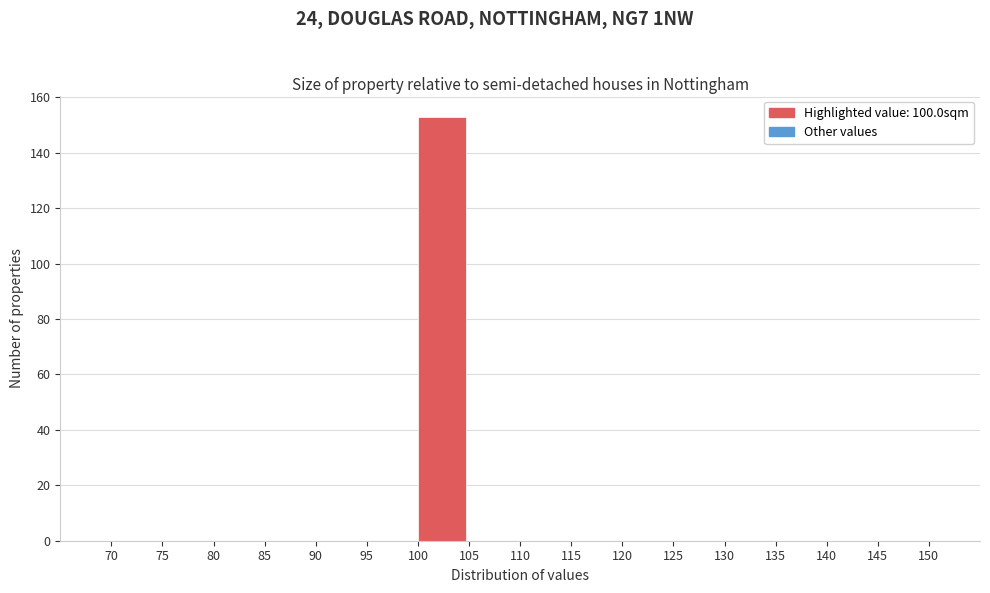

Reading left to right, list every bar in this chart as the range it spans on the x-axis followed by its height. The values are not printed on the chart, so give them approximately, as read against the axis.

70 to 75: 0
75 to 80: 0
80 to 85: 0
85 to 90: 0
90 to 95: 0
95 to 100: 0
100 to 105: 154
105 to 110: 0
110 to 115: 0
115 to 120: 0
120 to 125: 0
125 to 130: 0
130 to 135: 0
135 to 140: 0
140 to 145: 0
145 to 150: 0